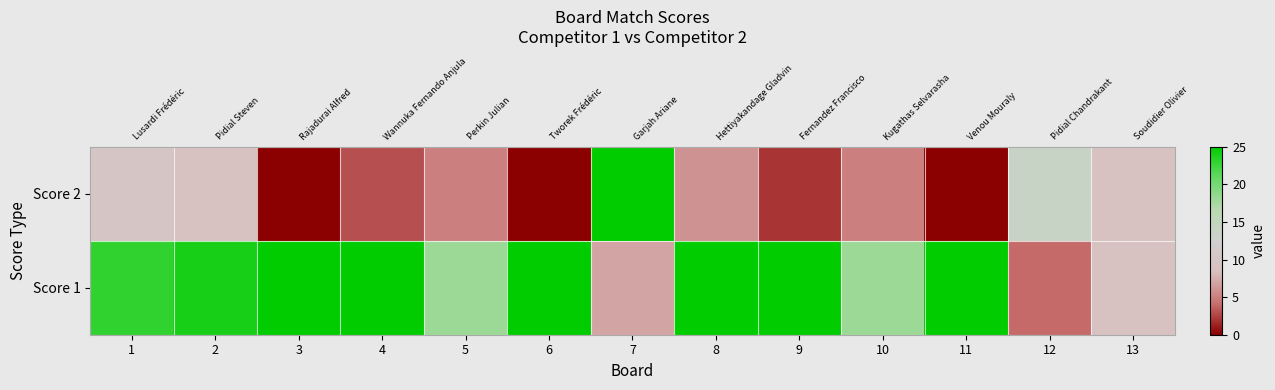

Where is Score 1 nearest to the value 14?

5